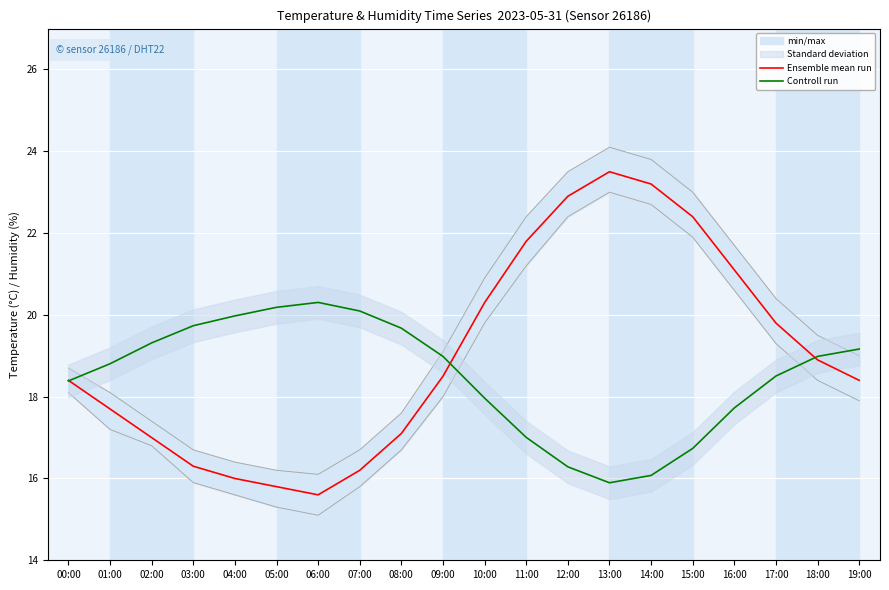

What is the label of the 14th point from the right?

06:00